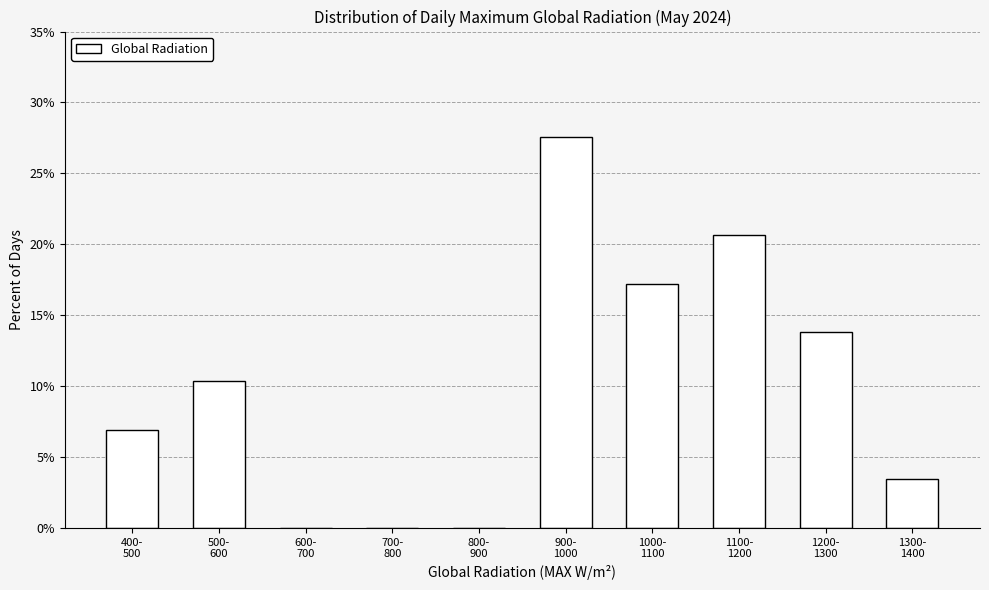

What is the maximum value shown in the chart?

27.6